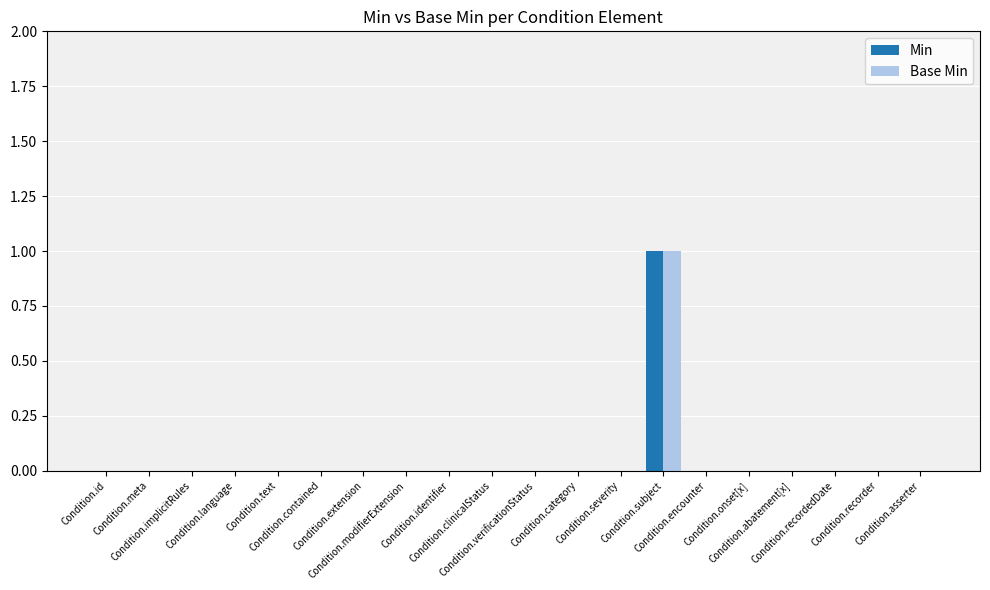

Count the number of data series in this chart.

2